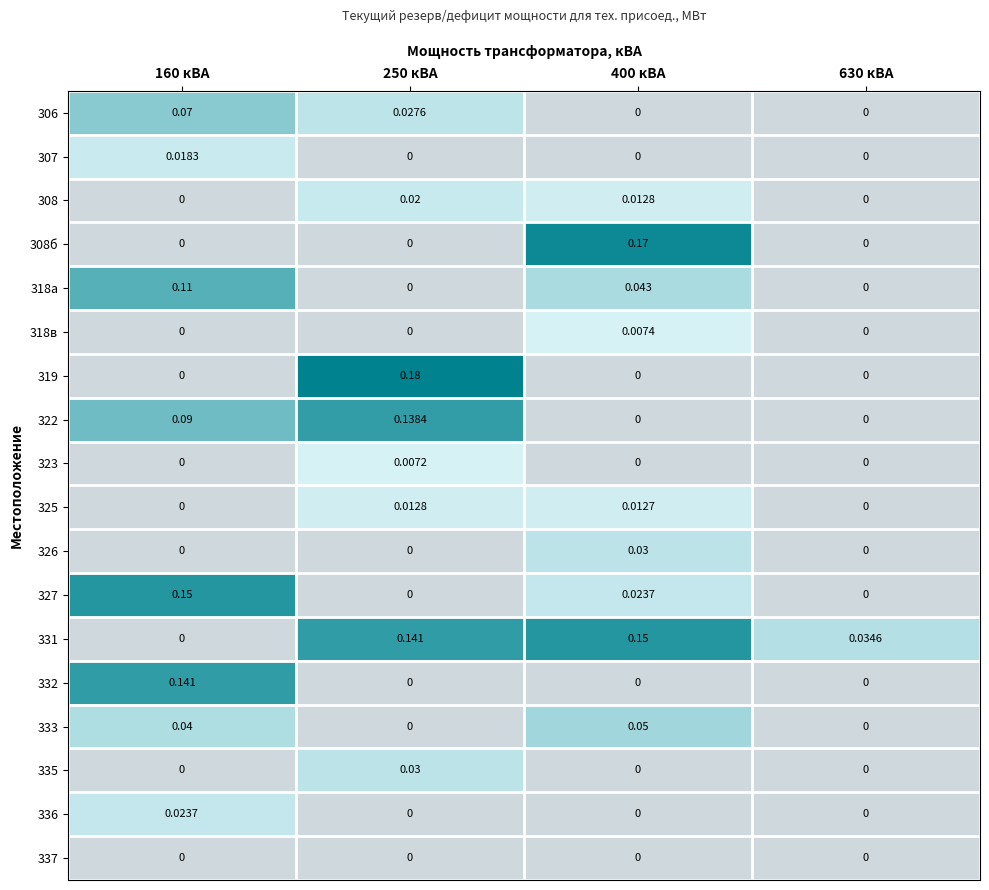

Is the value of 333 at 160 кВА greater than the value of 318а at 250 кВА?

Yes